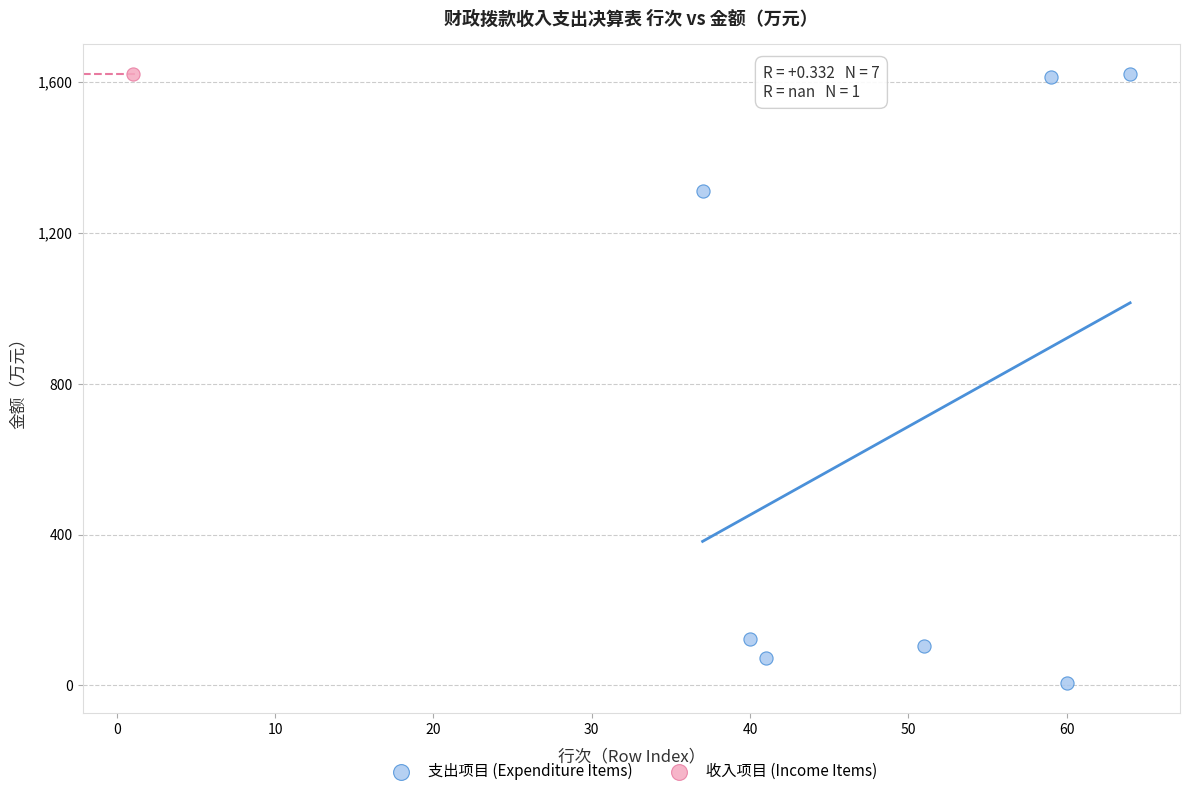

What are all the series names shown in the legend?

支出项目 (Expenditure Items), 收入项目 (Income Items)